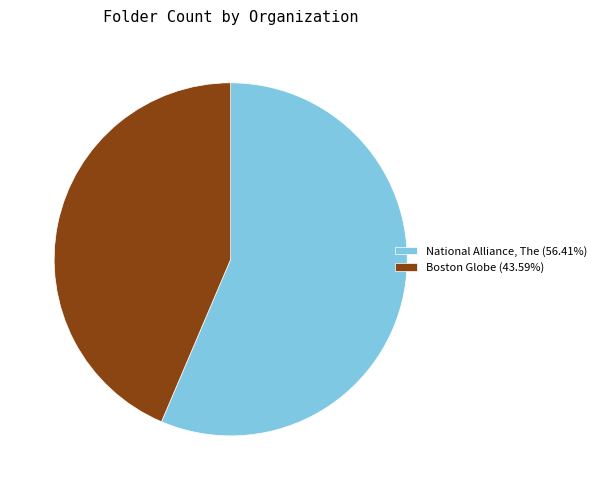

Is National Alliance, The the majority of the pie?

Yes